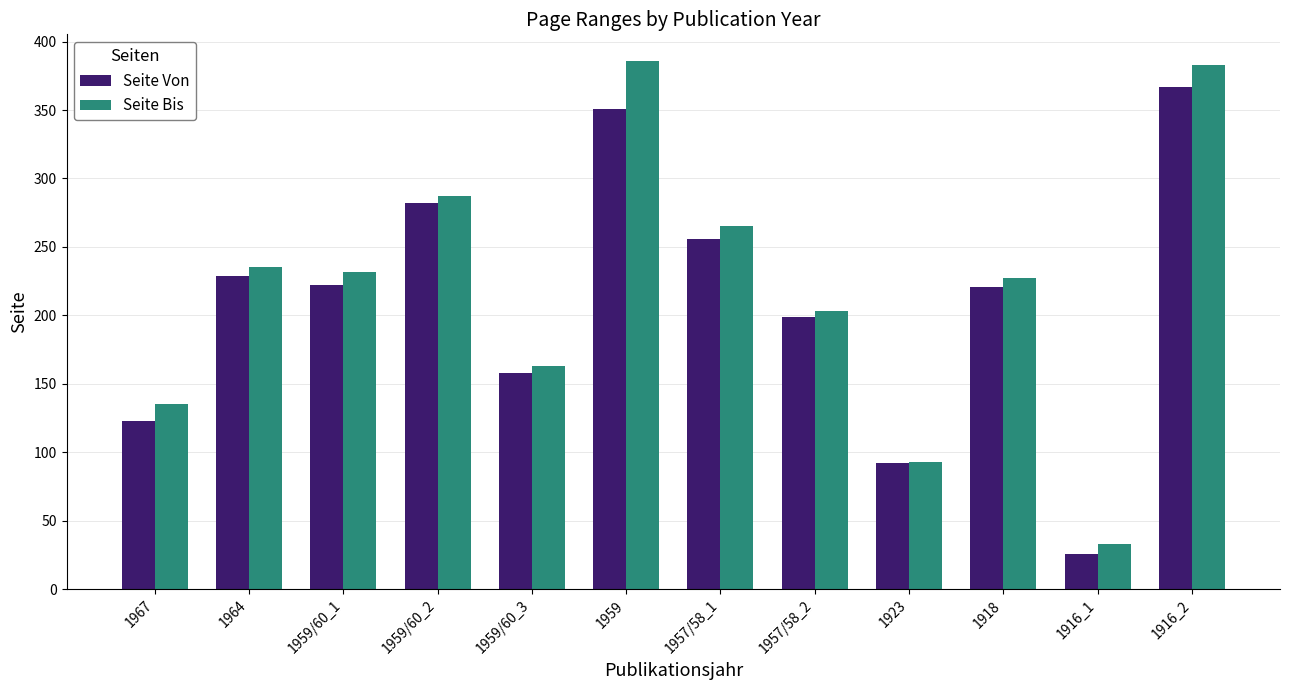

What is the label of the 11th bar from the right?

1964